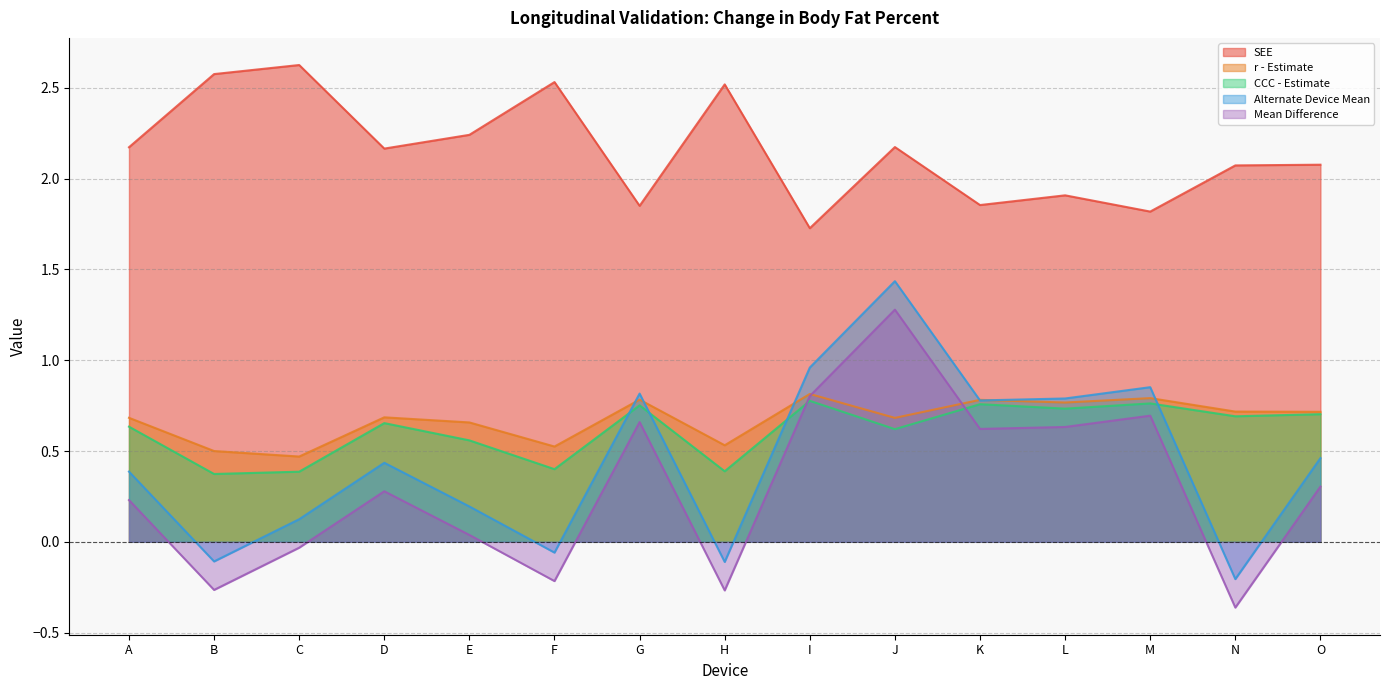

What is the minimum value shown in the chart?

-0.4